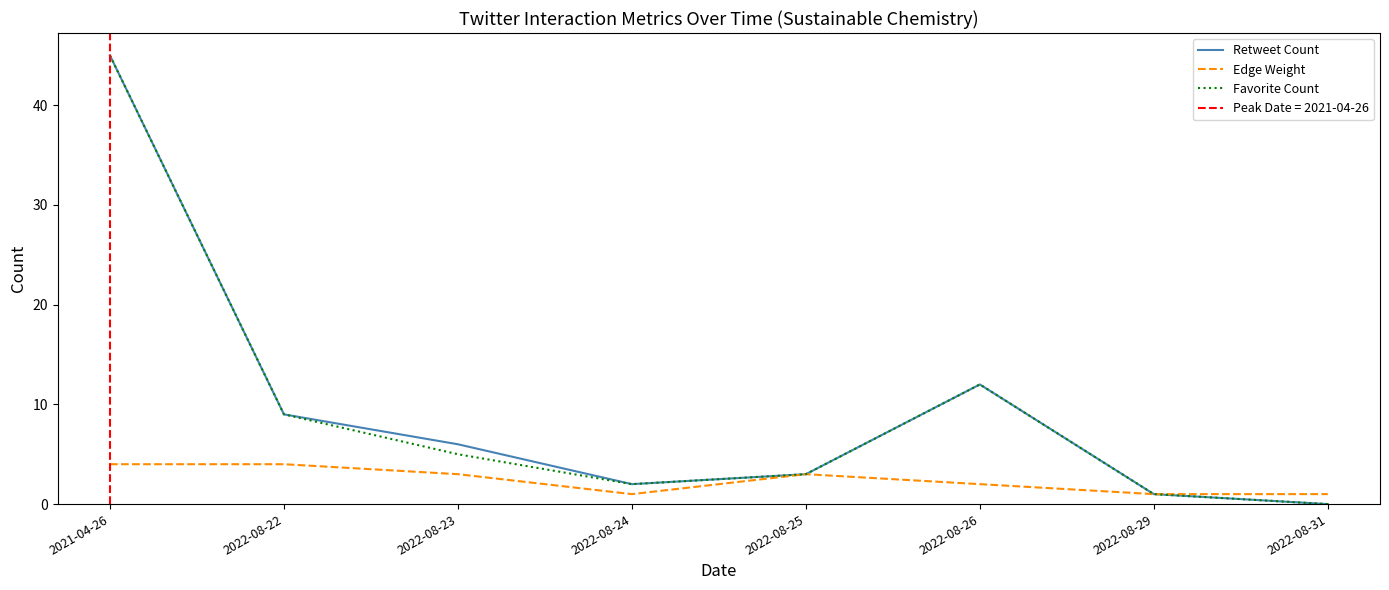

What is the difference between the maximum and minimum values in the Retweet Count series?

45